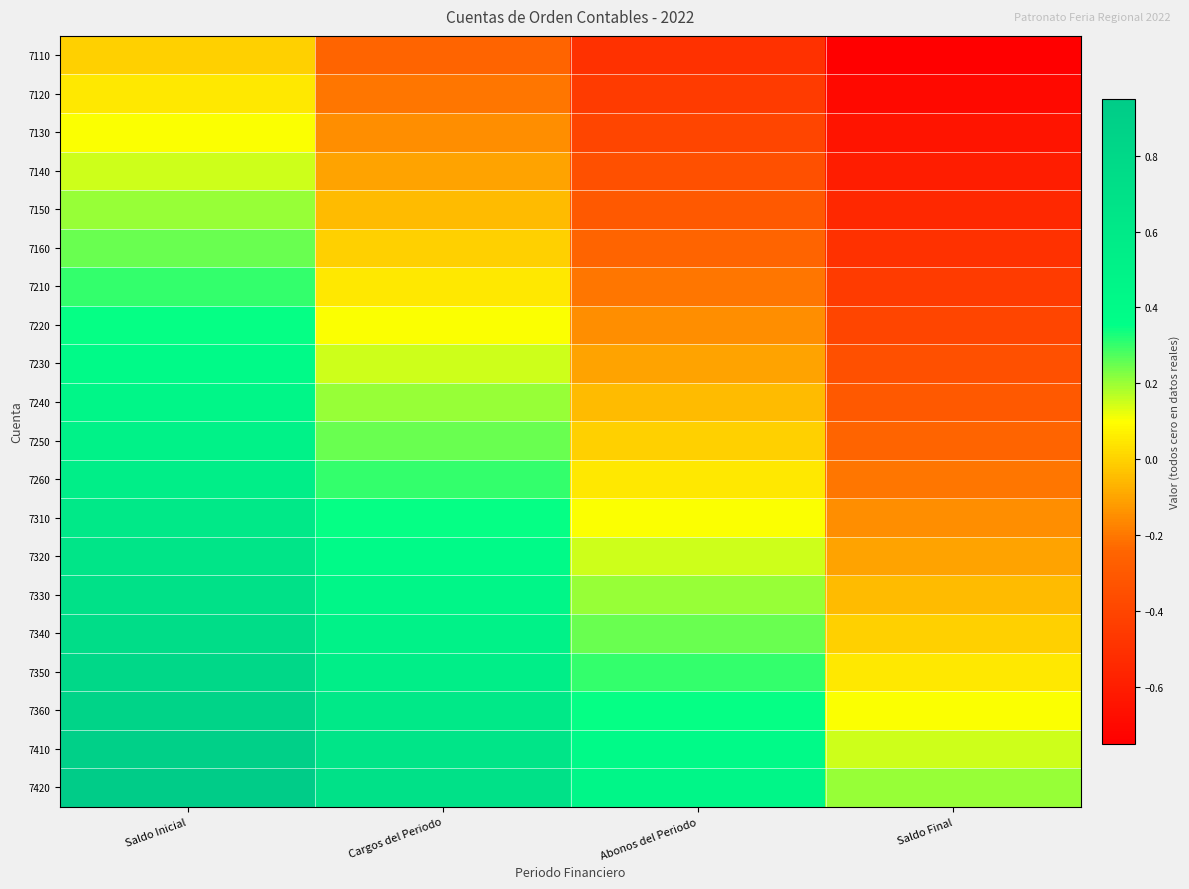

Reading left to right, what are all the values shown in this chart?

7110: Saldo Inicial=0.0	Cargos del Periodo=-0.2	Abonos del Periodo=-0.5	Saldo Final=-0.8
7120: Saldo Inicial=0.1	Cargos del Periodo=-0.2	Abonos del Periodo=-0.5	Saldo Final=-0.7
7130: Saldo Inicial=0.1	Cargos del Periodo=-0.1	Abonos del Periodo=-0.4	Saldo Final=-0.7
7140: Saldo Inicial=0.1	Cargos del Periodo=-0.1	Abonos del Periodo=-0.3	Saldo Final=-0.6
7150: Saldo Inicial=0.2	Cargos del Periodo=-0.0	Abonos del Periodo=-0.3	Saldo Final=-0.6
7160: Saldo Inicial=0.2	Cargos del Periodo=0.0	Abonos del Periodo=-0.2	Saldo Final=-0.5
7210: Saldo Inicial=0.3	Cargos del Periodo=0.0	Abonos del Periodo=-0.2	Saldo Final=-0.5
7220: Saldo Inicial=0.3	Cargos del Periodo=0.1	Abonos del Periodo=-0.2	Saldo Final=-0.4
7230: Saldo Inicial=0.4	Cargos del Periodo=0.2	Abonos del Periodo=-0.1	Saldo Final=-0.3
7240: Saldo Inicial=0.5	Cargos del Periodo=0.2	Abonos del Periodo=-0.0	Saldo Final=-0.3
7250: Saldo Inicial=0.5	Cargos del Periodo=0.2	Abonos del Periodo=0.0	Saldo Final=-0.2
7260: Saldo Inicial=0.6	Cargos del Periodo=0.3	Abonos del Periodo=0.1	Saldo Final=-0.2
7310: Saldo Inicial=0.6	Cargos del Periodo=0.3	Abonos del Periodo=0.1	Saldo Final=-0.2
7320: Saldo Inicial=0.7	Cargos del Periodo=0.4	Abonos del Periodo=0.2	Saldo Final=-0.1
7330: Saldo Inicial=0.7	Cargos del Periodo=0.4	Abonos del Periodo=0.2	Saldo Final=-0.1
7340: Saldo Inicial=0.8	Cargos del Periodo=0.5	Abonos del Periodo=0.2	Saldo Final=0.0
7350: Saldo Inicial=0.8	Cargos del Periodo=0.6	Abonos del Periodo=0.3	Saldo Final=0.1
7360: Saldo Inicial=0.8	Cargos del Periodo=0.6	Abonos del Periodo=0.3	Saldo Final=0.1
7410: Saldo Inicial=0.9	Cargos del Periodo=0.7	Abonos del Periodo=0.4	Saldo Final=0.2
7420: Saldo Inicial=0.9	Cargos del Periodo=0.7	Abonos del Periodo=0.4	Saldo Final=0.2